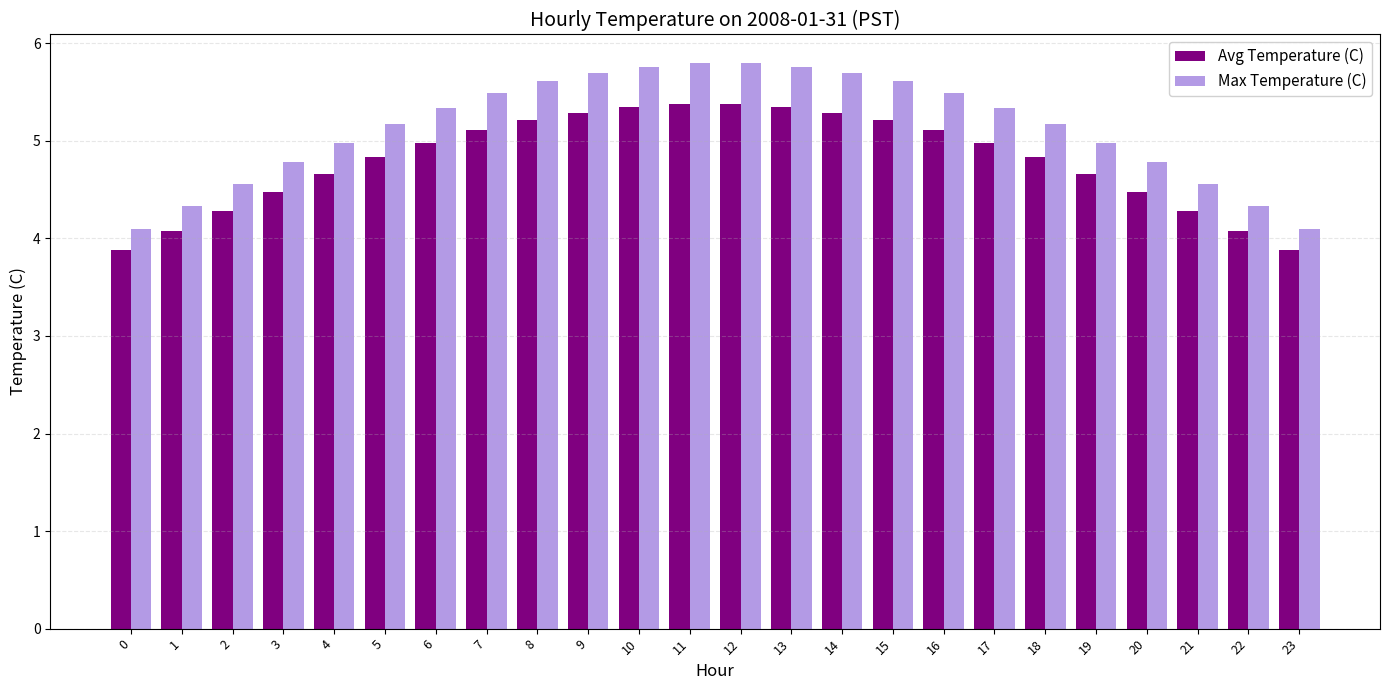

What is the average value of the Avg Temperature (C) series?

4.8